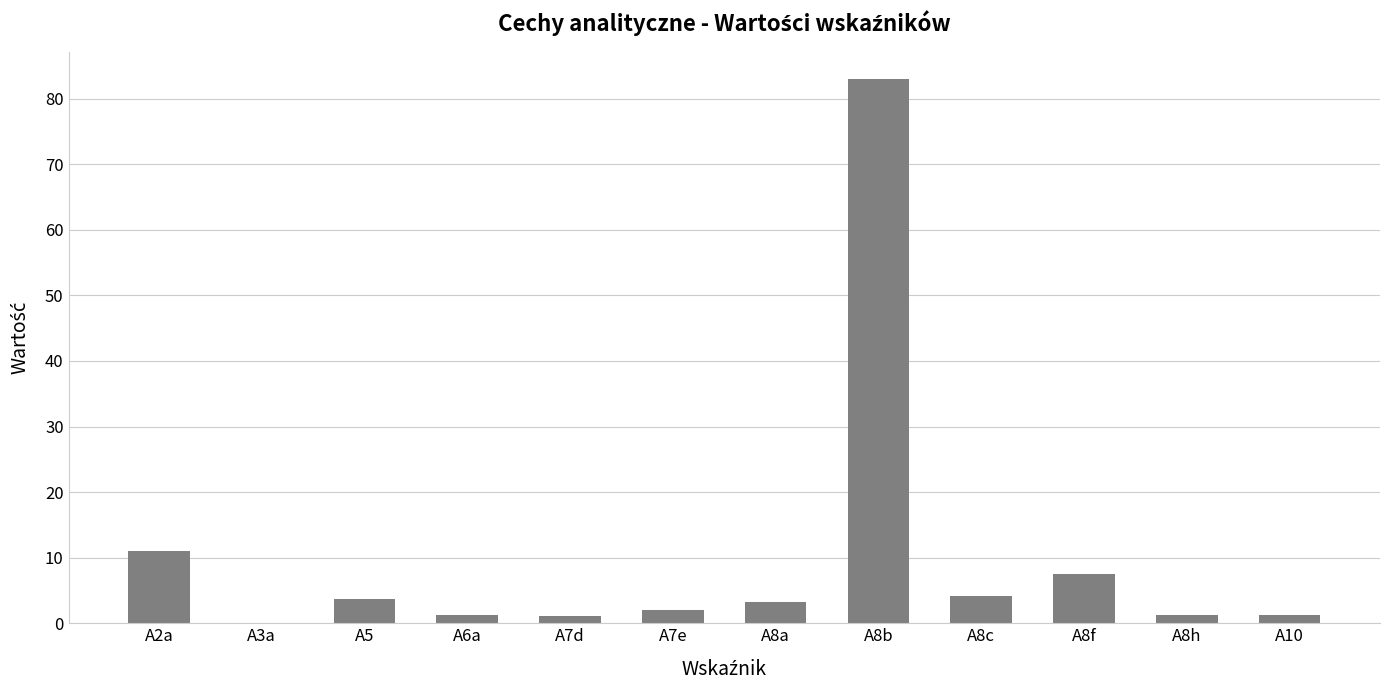

What is the maximum value shown in the chart?

83.0